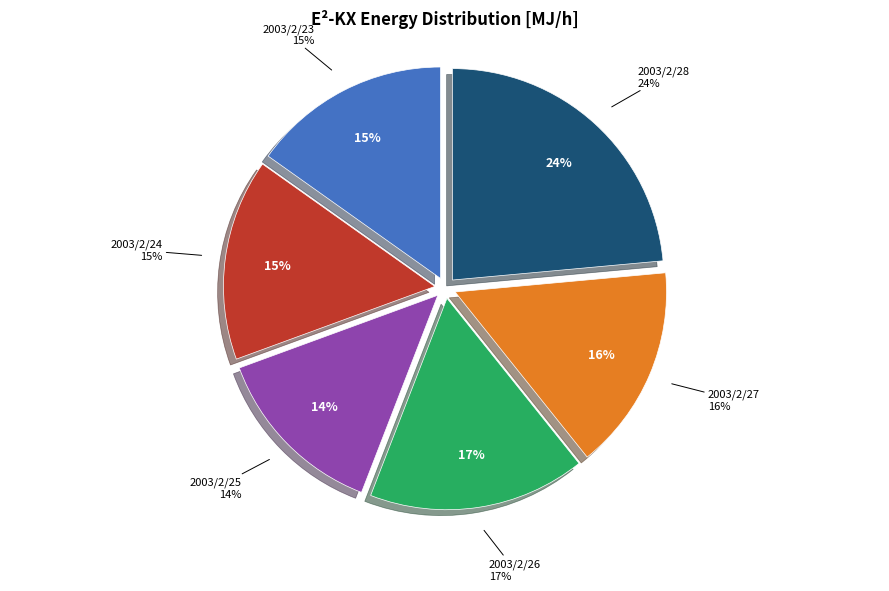

What is the largest slice in the pie chart?

2003/2/28